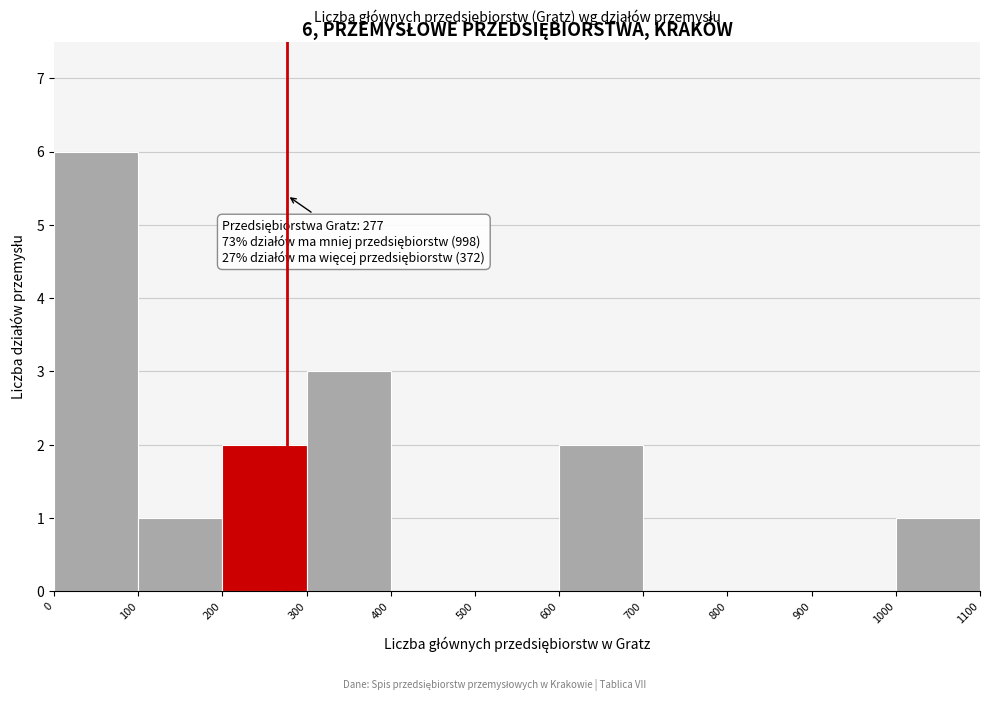

Which range on the x-axis has the tallest bar?

0 to 100